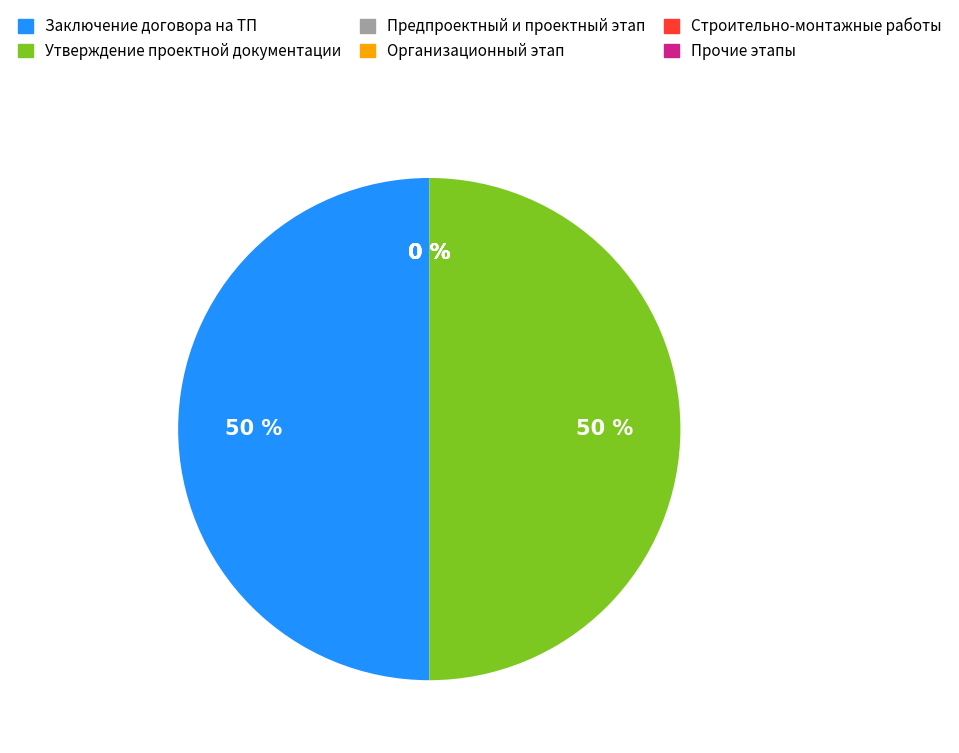

Do Утверждение платы за ТП and Утверждение проектной документации together represent more than half of the pie?

No